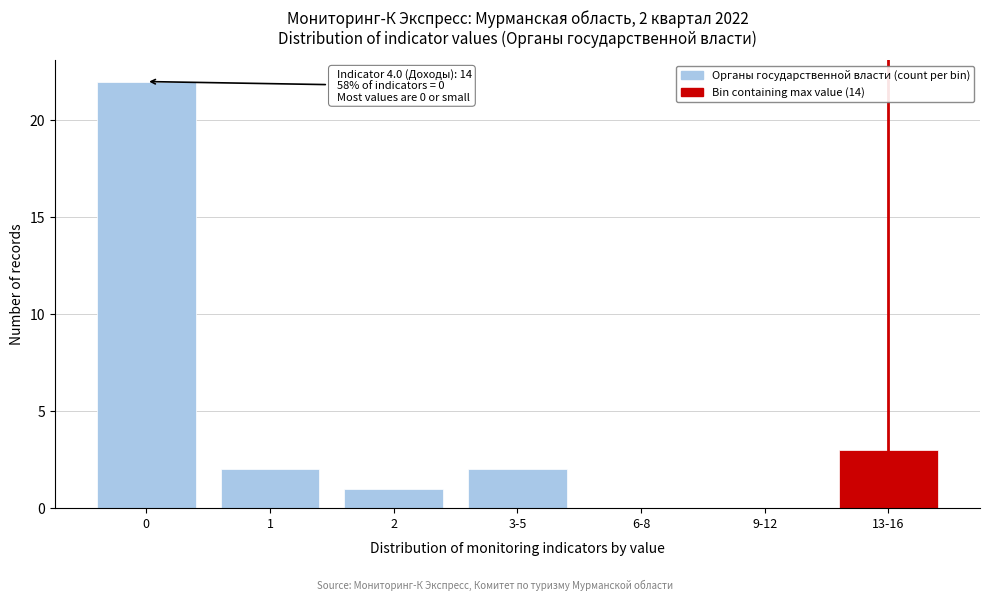

Reading right to left, transcribe all the data shown in this chart.

13-16=3	9-12=0	6-8=0	3-5=2	2=1	1=2	0=22